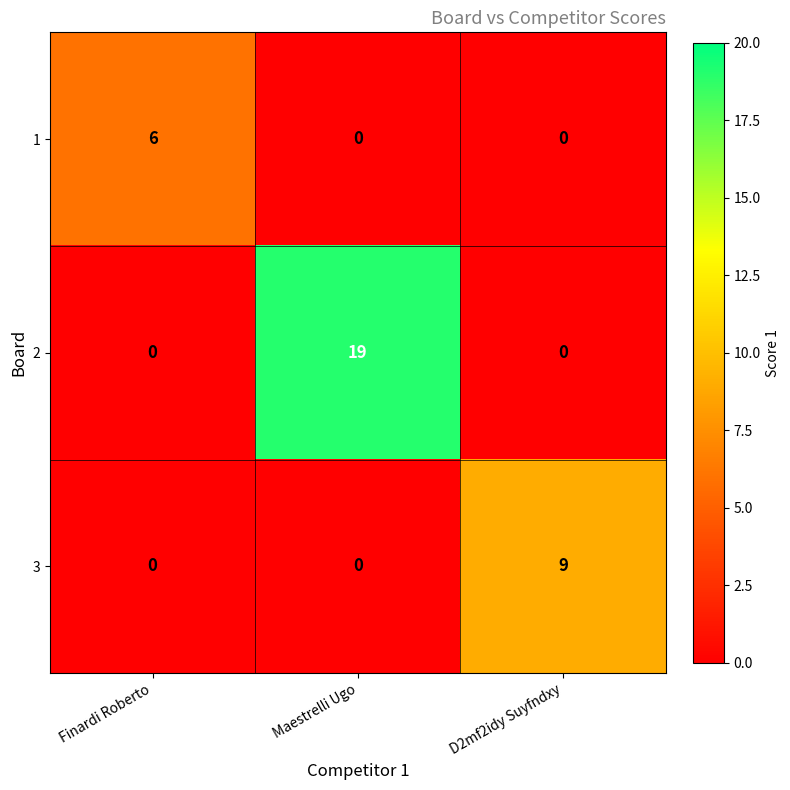

The 1 series shows 2 at Maestrelli Ugo. True or false?

False